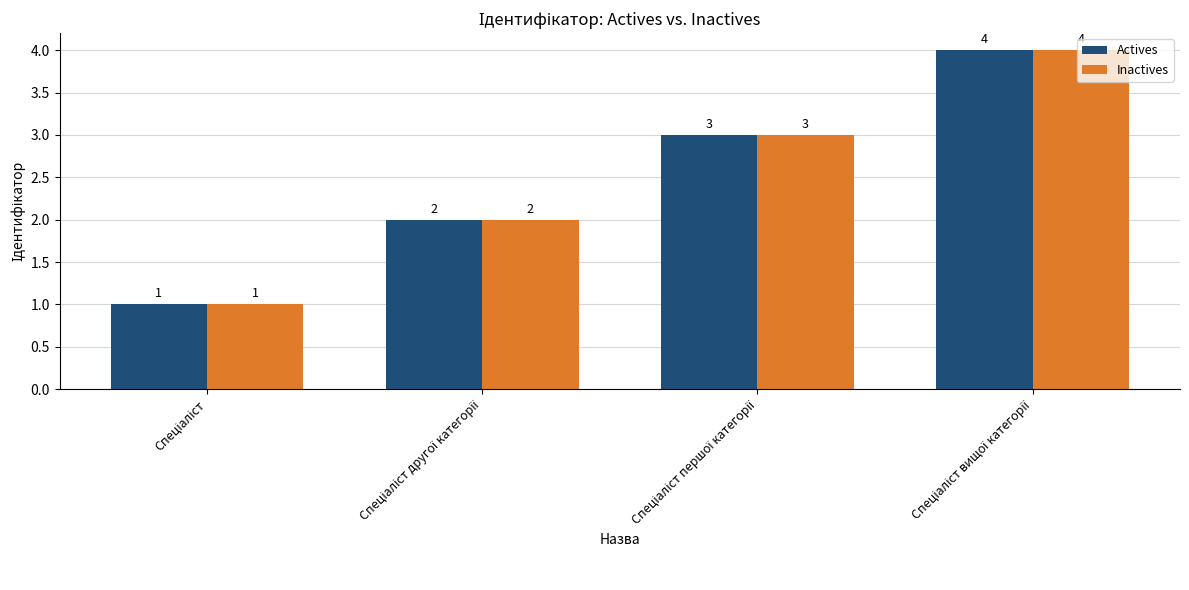

What is the highest value of the Actives series?

4